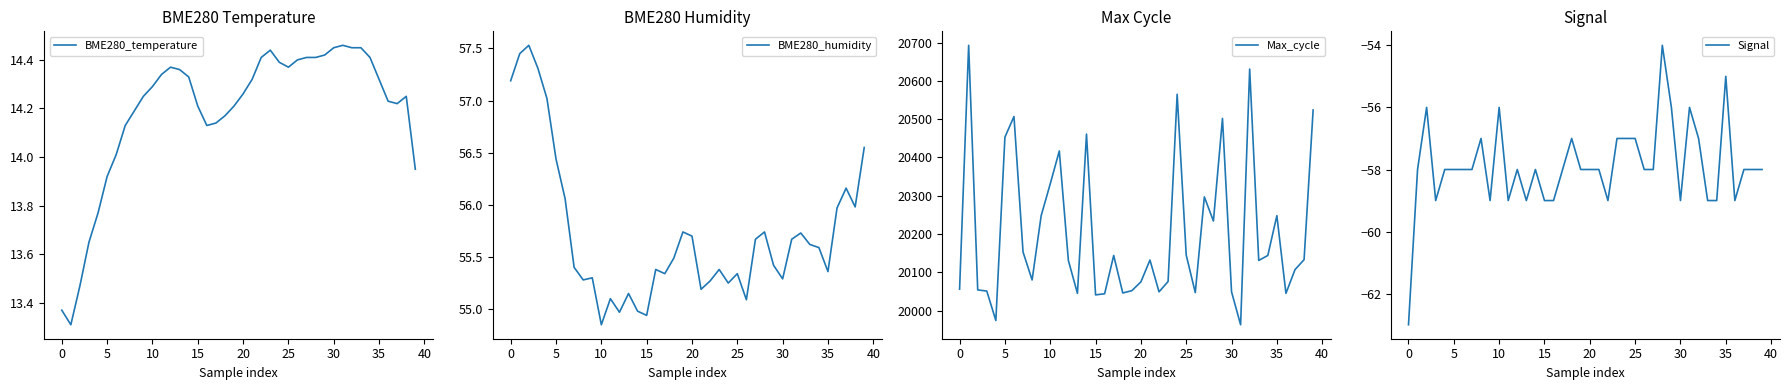

Rank the series by their maximum value, from highest to lowest.

Max_cycle, BME280_humidity, BME280_temperature, Signal